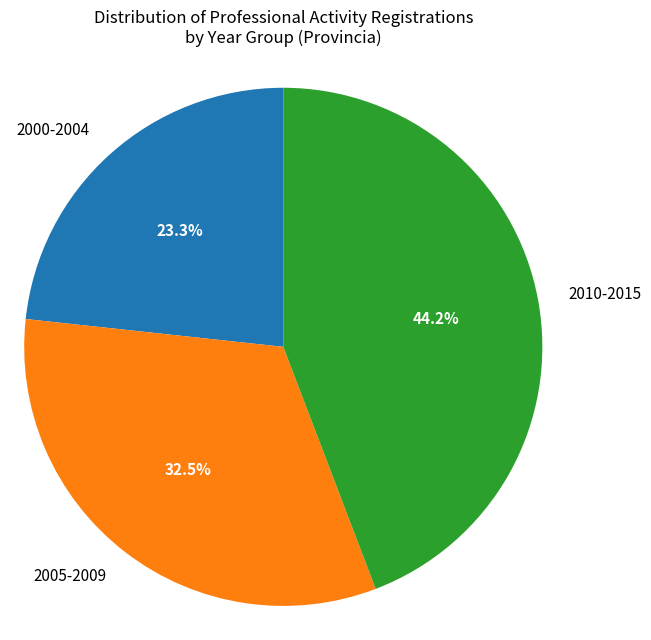

Is there any slice that represents more than half of the pie?

No